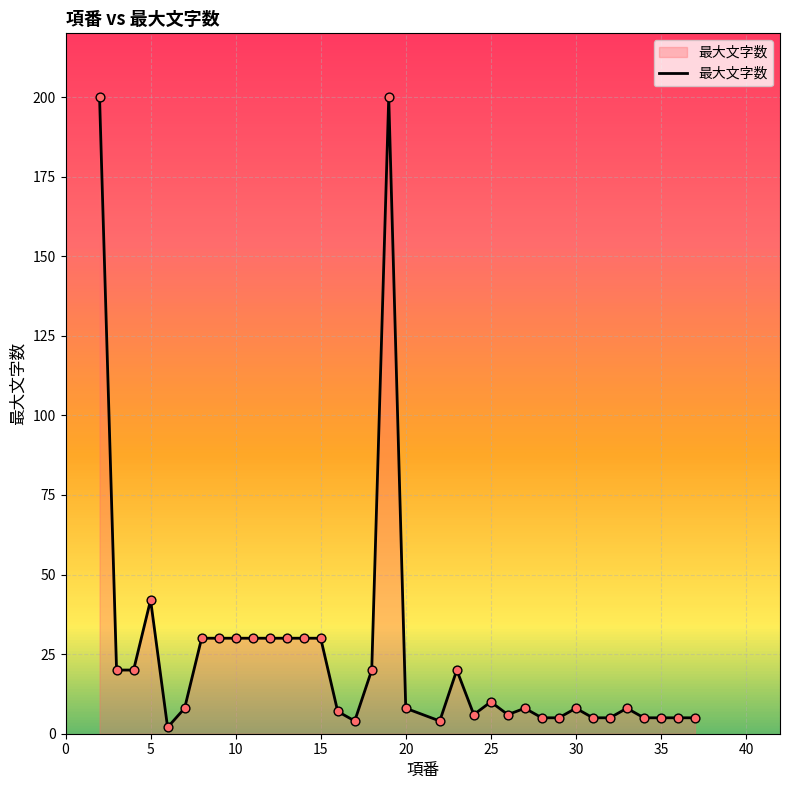

What is the difference between the maximum and minimum values?

198